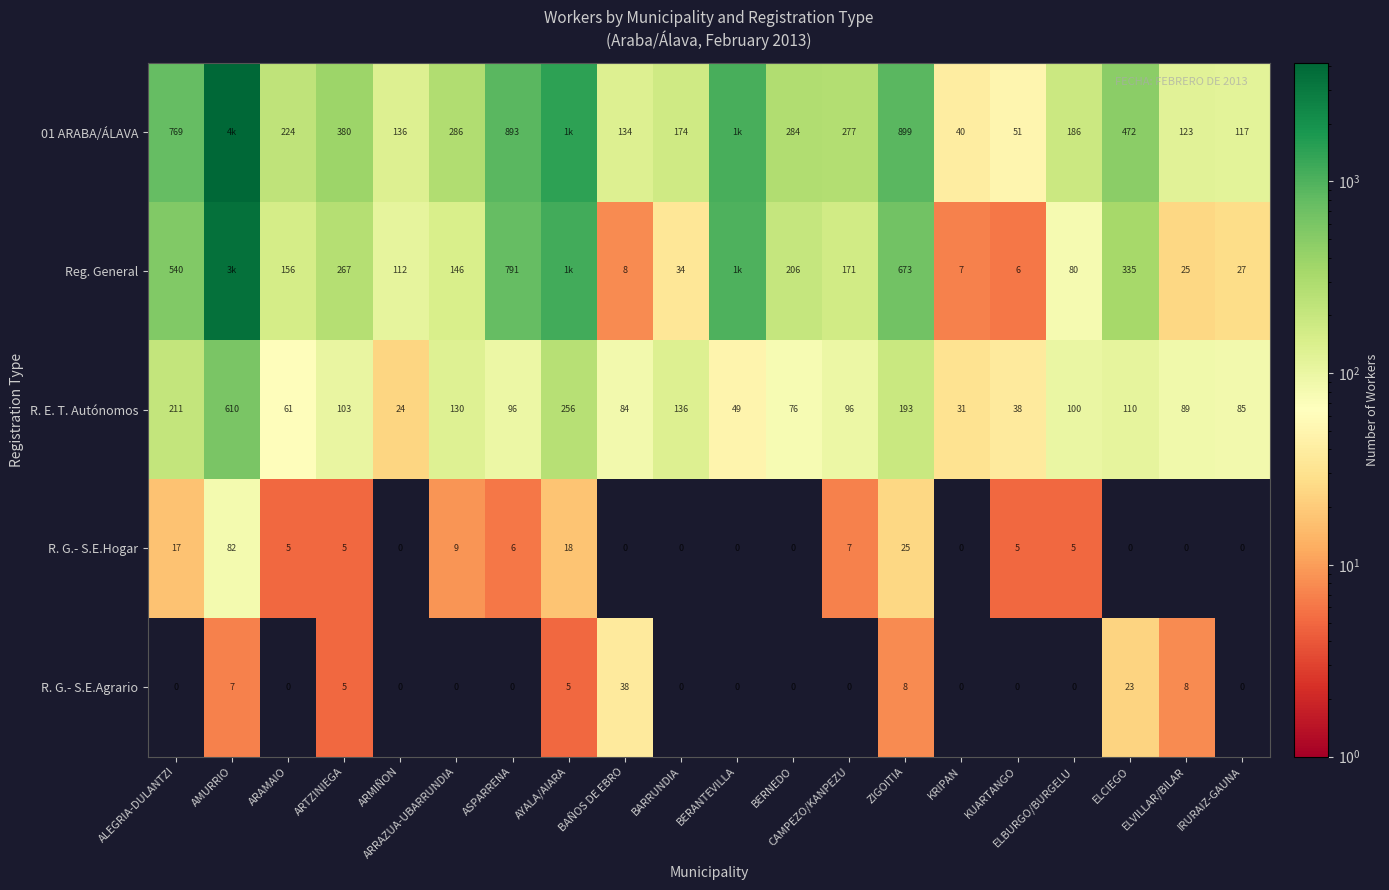

How many data points does each series have?

20